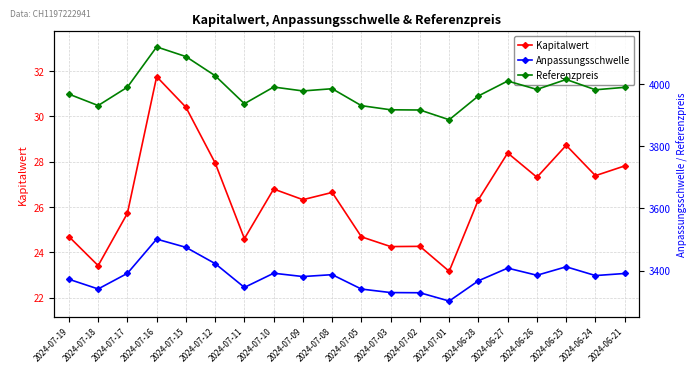

In Kapitalwert, how many points are lower than both neighbors (excluding endpoints)?

7